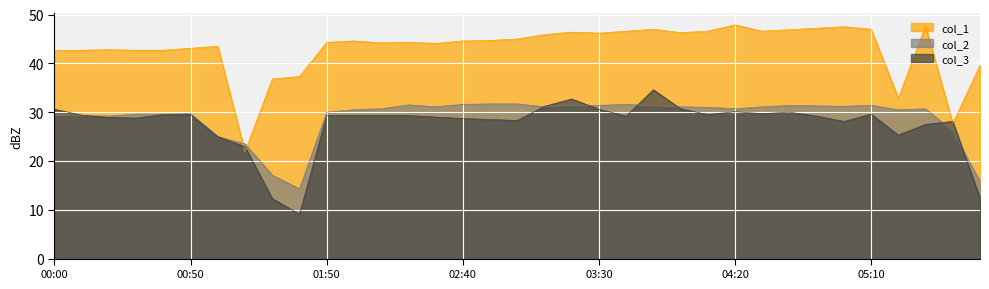

Which series has the largest range (max minus min)?

col_1